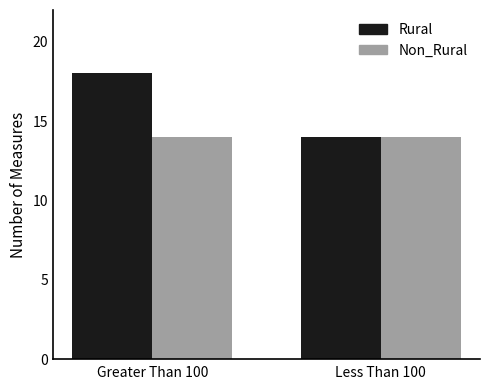

Which series has the largest range (max minus min)?

Rural